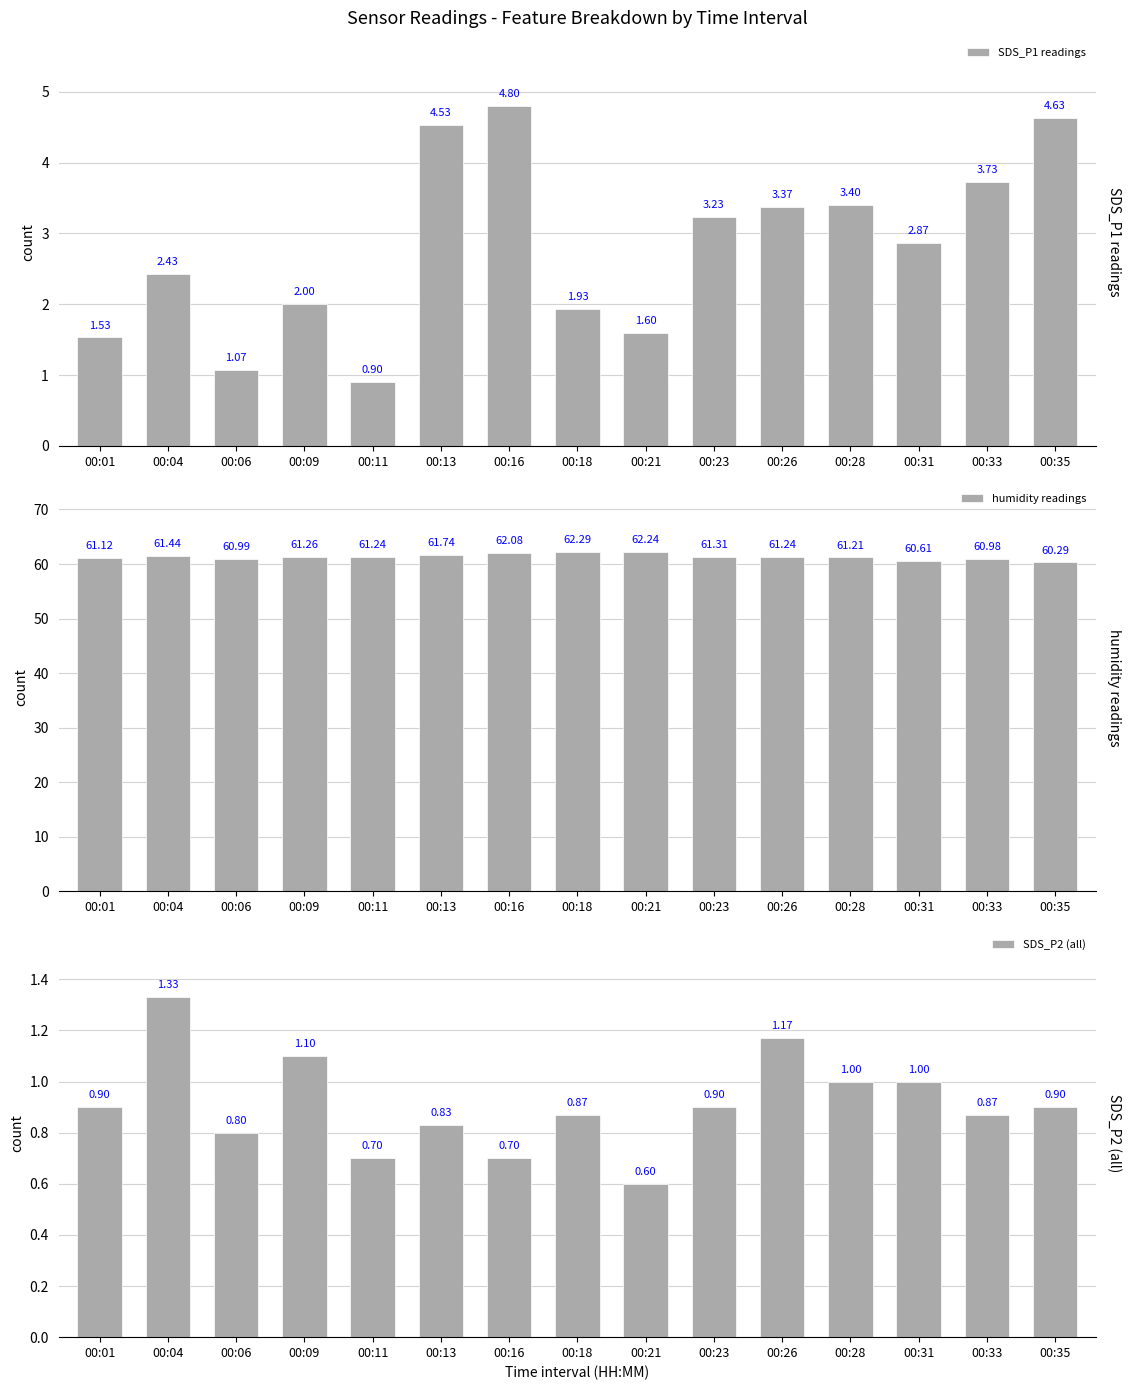

Is it true that humidity readings equals 62.1 at 00:16?

True